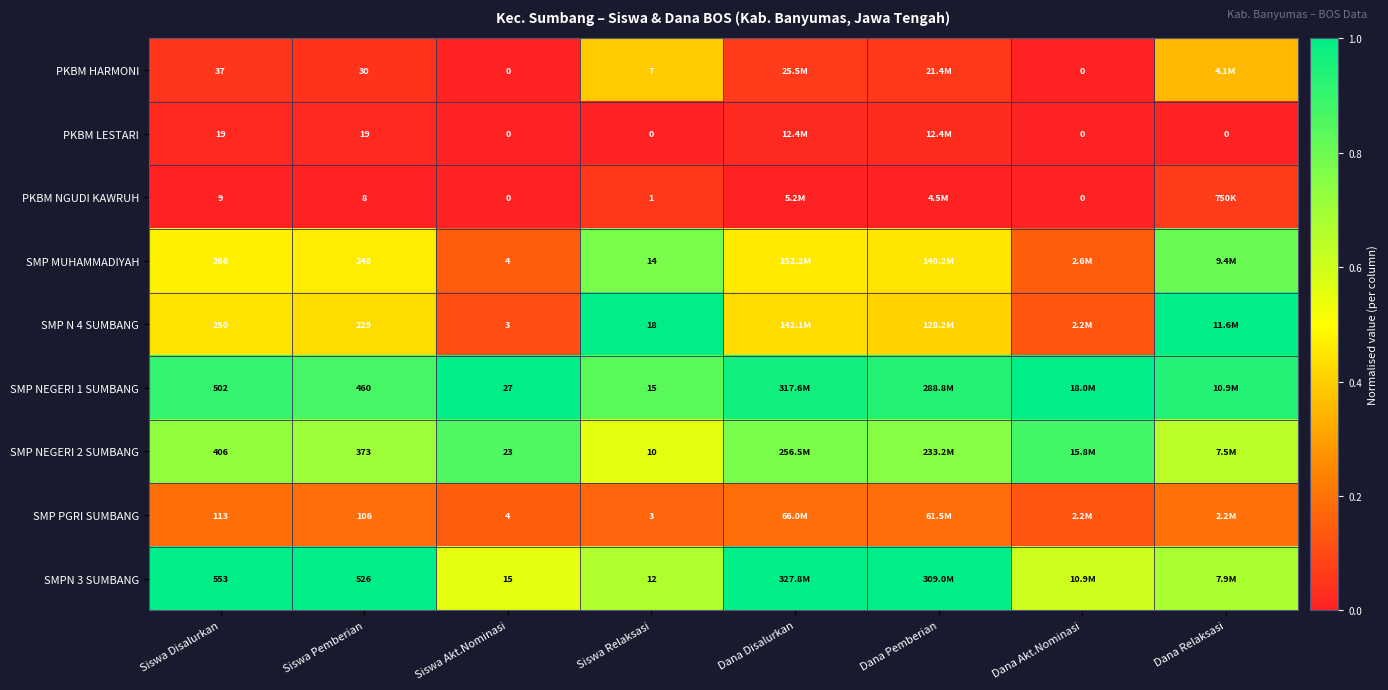

Is the value of SMPN 3 SUMBANG at Siswa Pemberian greater than the value of SMP MUHAMMADIYAH at Siswa Akt.Nominasi?

Yes